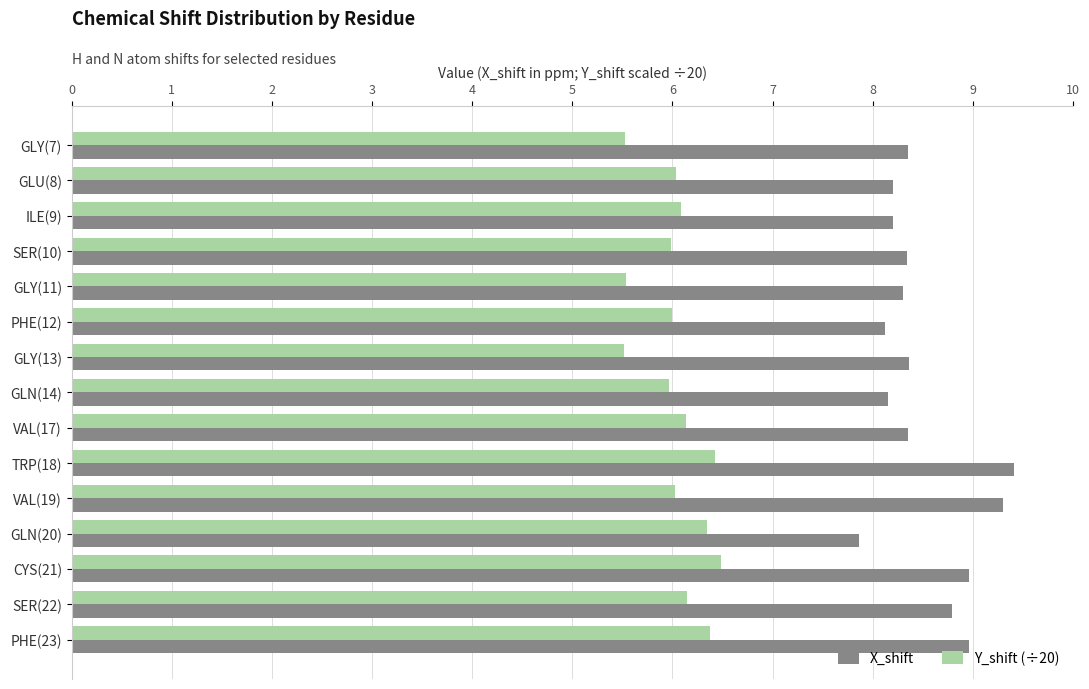

What are all the series names shown in the legend?

X_shift, Y_shift (÷20)